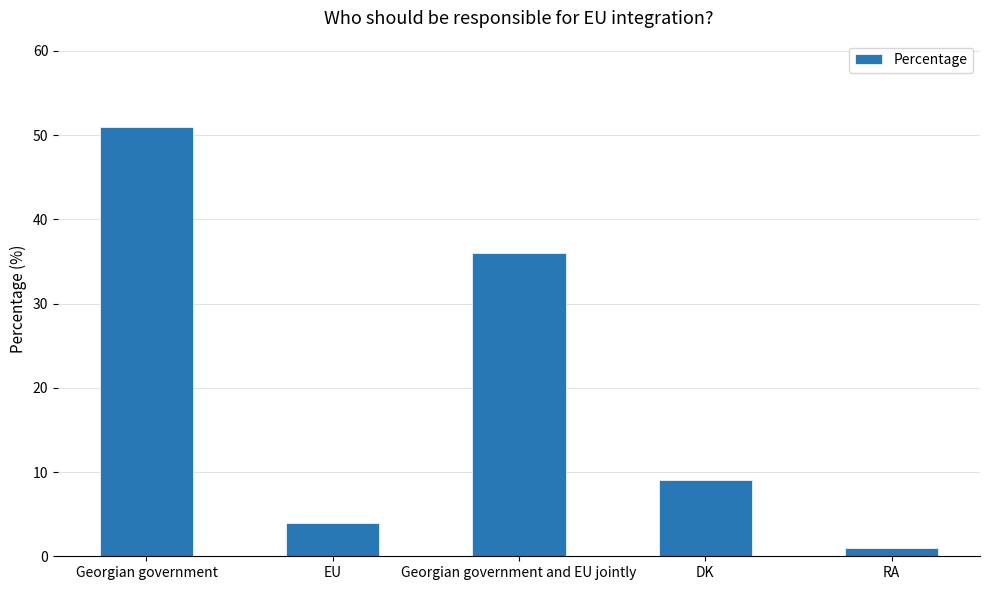

What is the change in value from Georgian government to DK?

-42